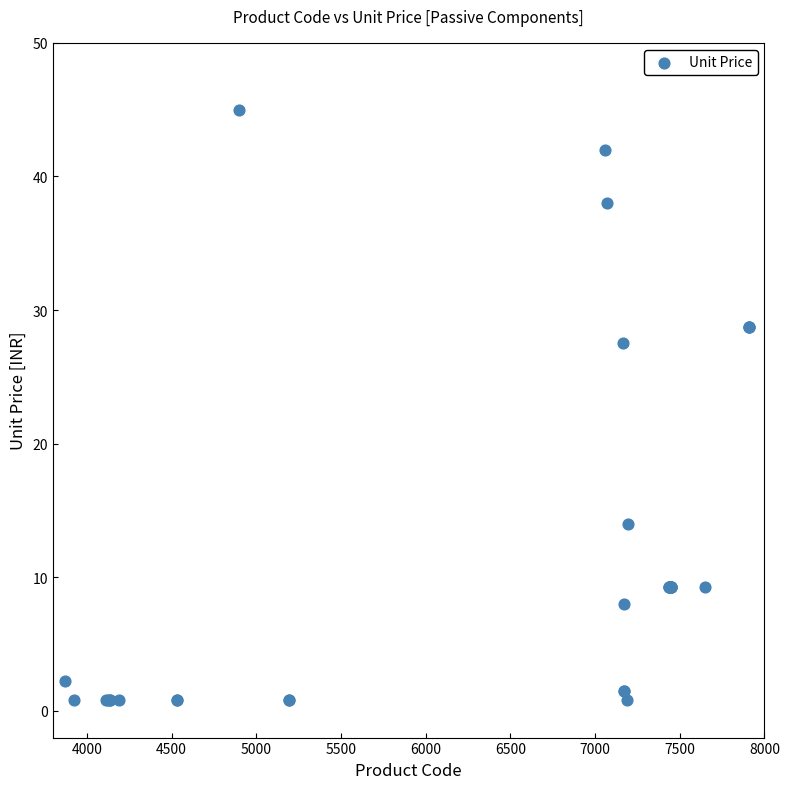

What Y value in the scatter plot is closest to 22?

27.5